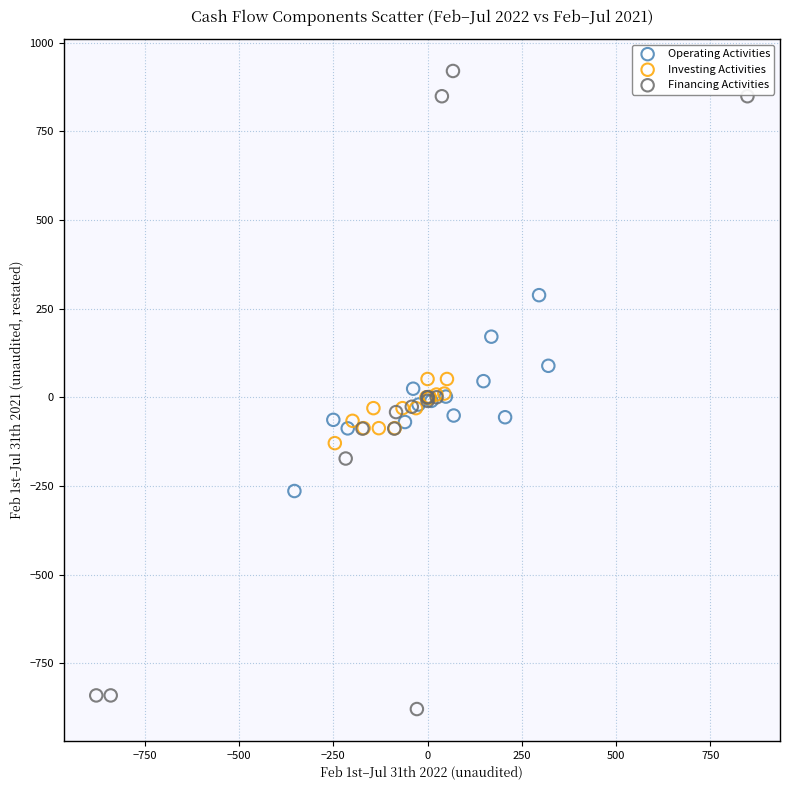

Which series contains the lowest Y value?

Financing Activities